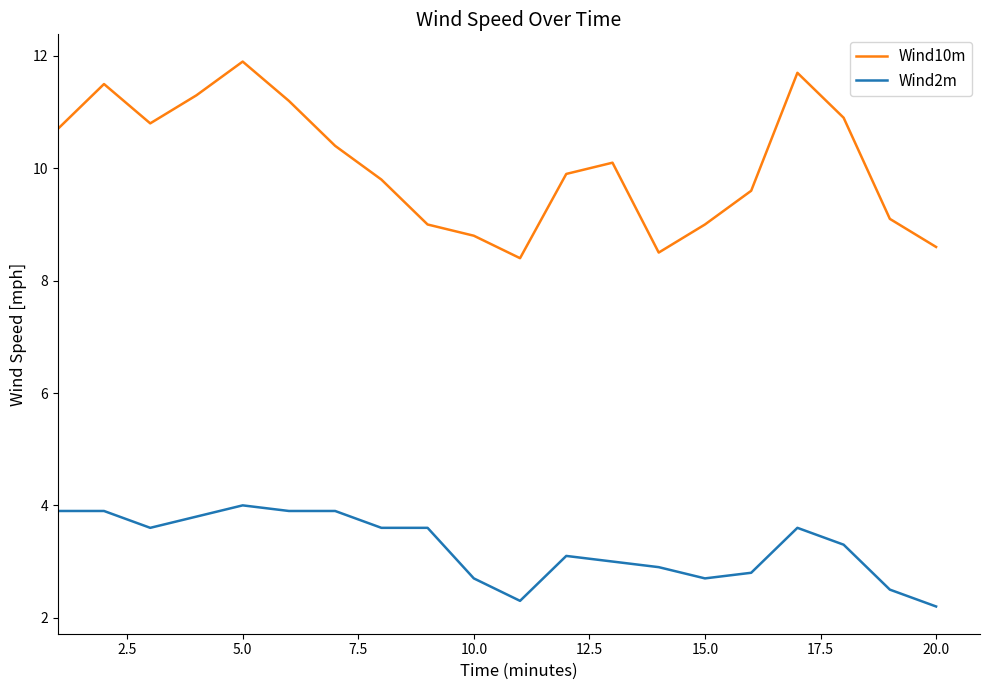

True or false: Wind10m and Wind2m cross at least once.

False